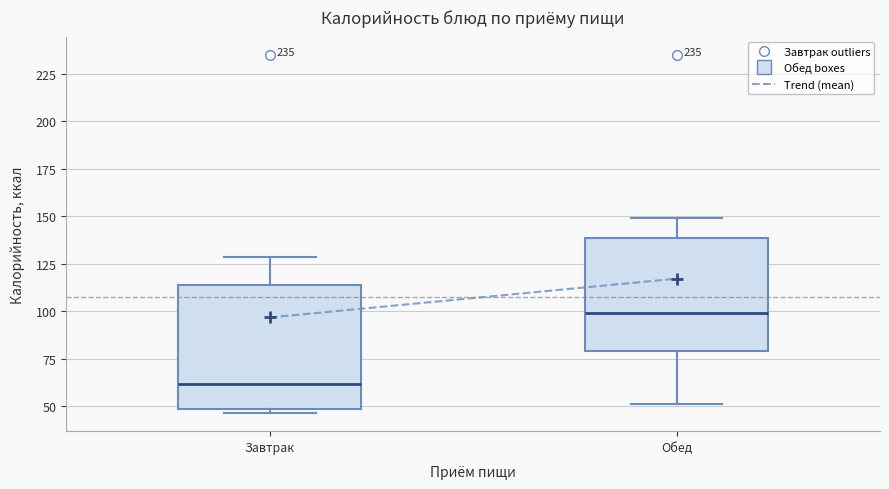

Reading left to right, read every box against the y-axis: the position of its median line, the range the box covers, and the ends of its whiskers. The values are not printed on the chart, so give them approximately, as read against the axis.

Завтрак: median 60, box 50 to 115, whiskers 45 to 130
Обед: median 100, box 80 to 140, whiskers 50 to 150